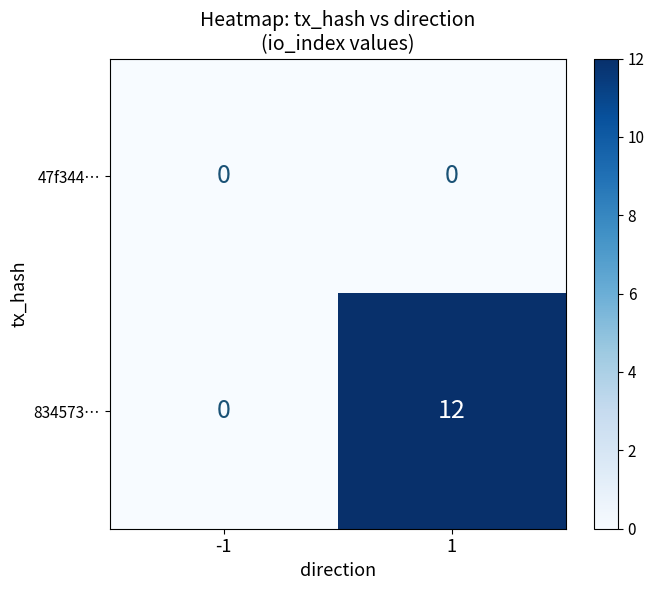

What is the difference between the 834573… values at -1 and 1?

12